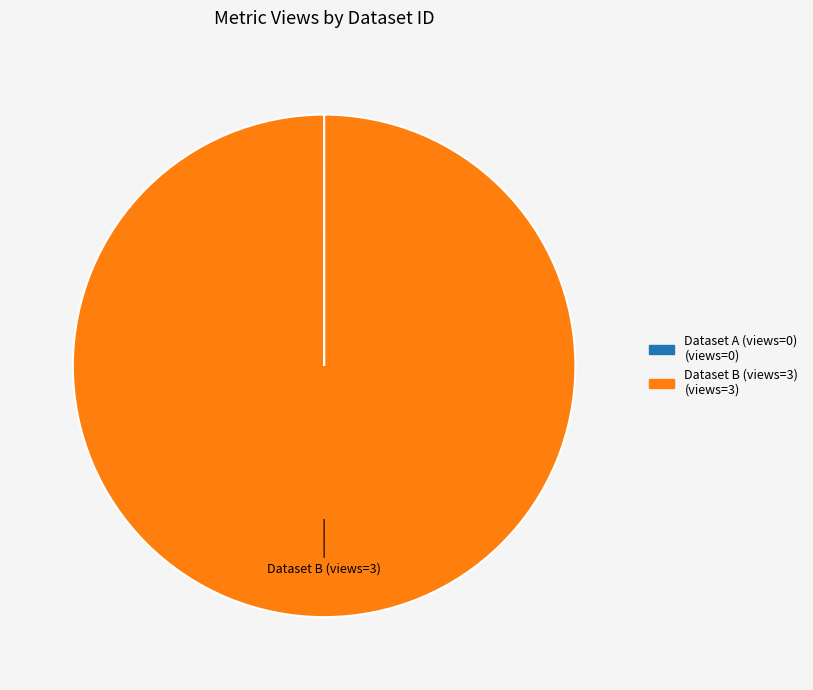

Does any single category account for the majority?

Yes